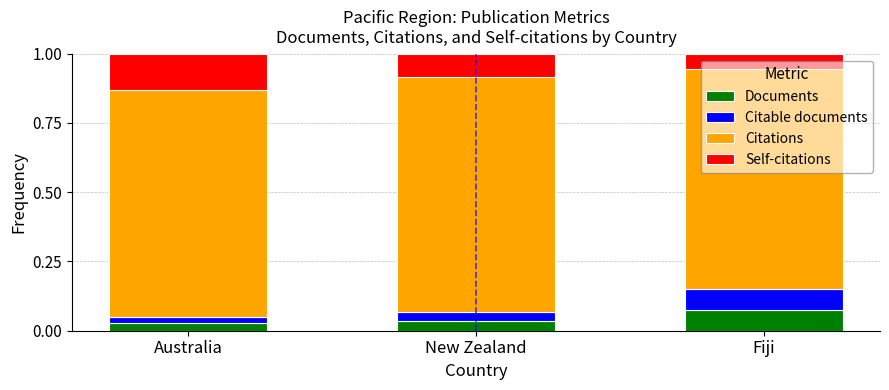

What is the total value across all series at Australia?

1.0